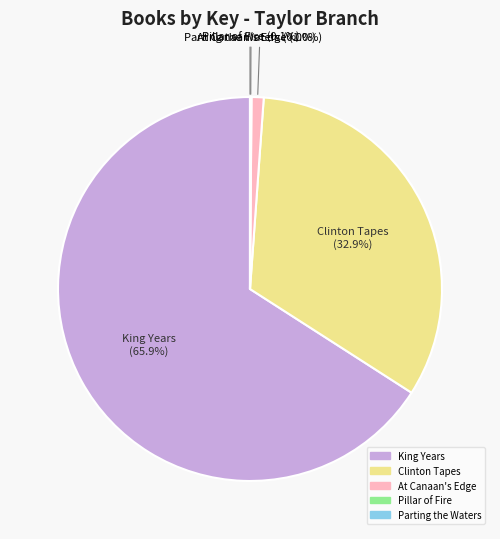

Is it true that King Years is 78% of the pie?

False